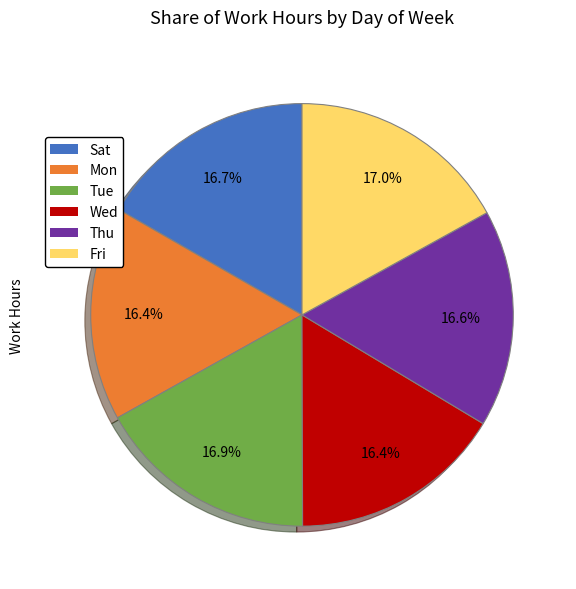

How many segments does this pie chart have?

6